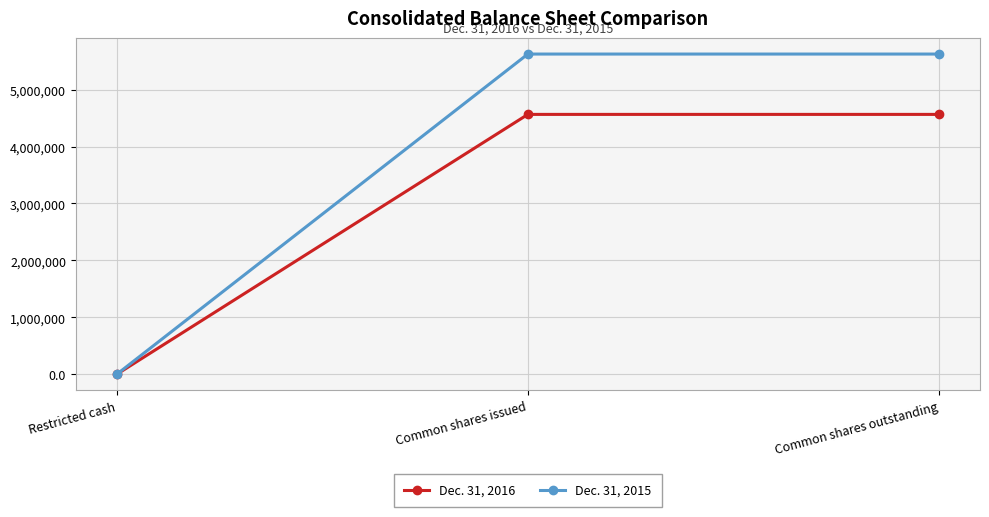

Does the chart have visible grid lines?

Yes